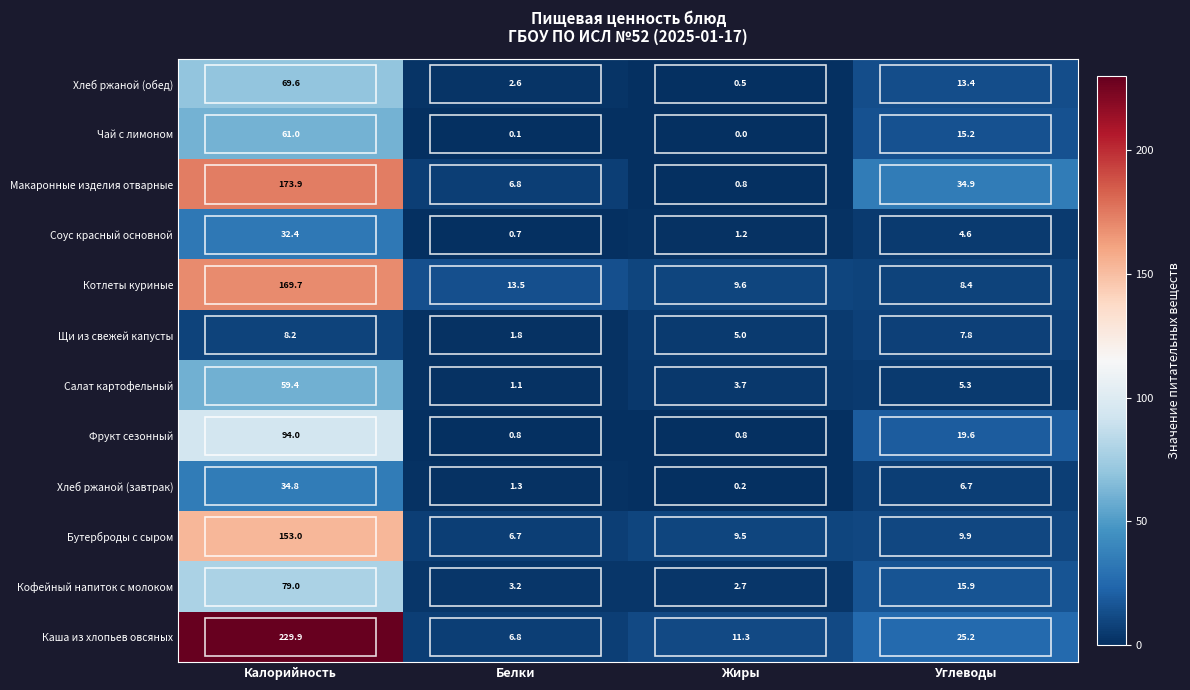

The Чай с лимоном series shows 23.5 at Углеводы. True or false?

False